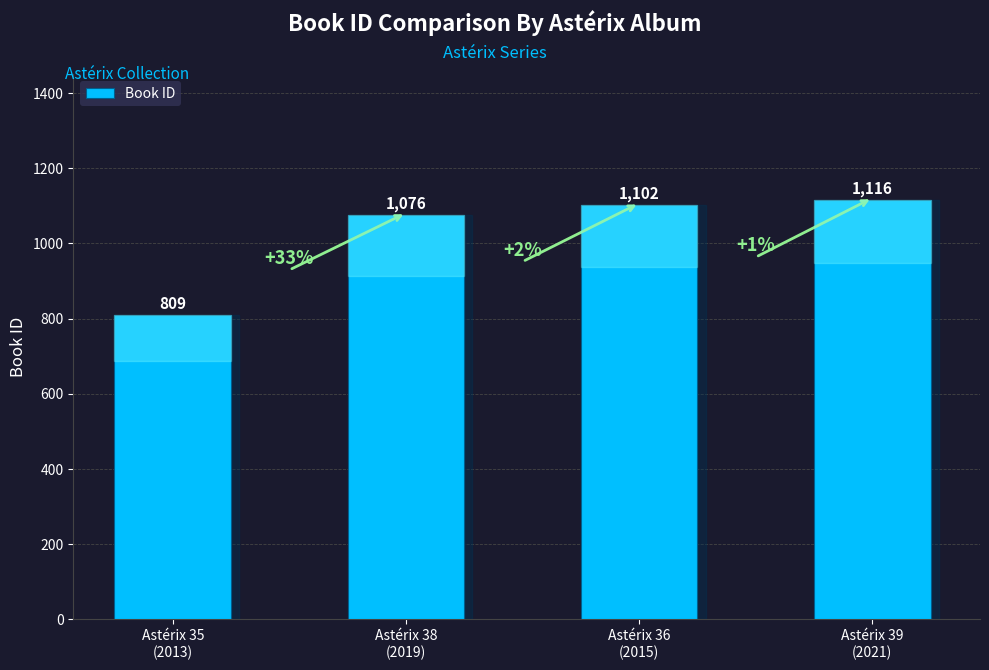

Reading left to right, extract all data points from this chart.

Astérix 35
(2013)=809	Astérix 38
(2019)=1076	Astérix 36
(2015)=1102	Astérix 39
(2021)=1116